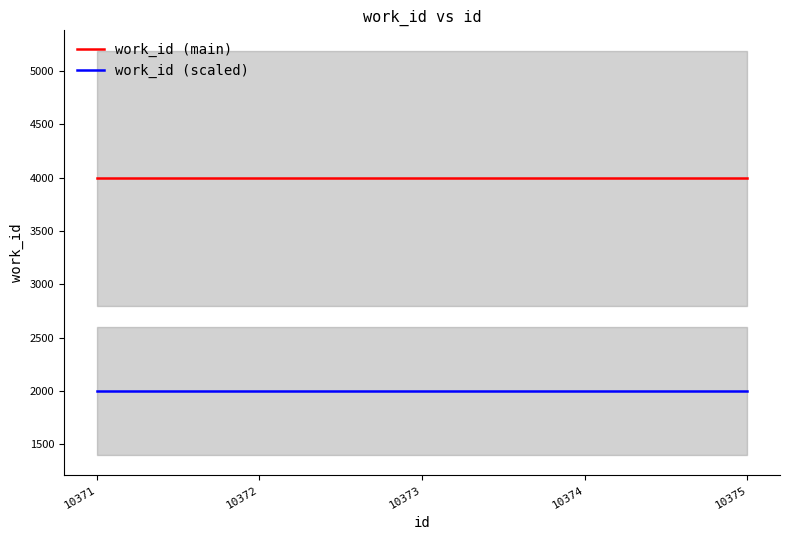

Which series changed the most between 10373 and 10375?

work_id (main)